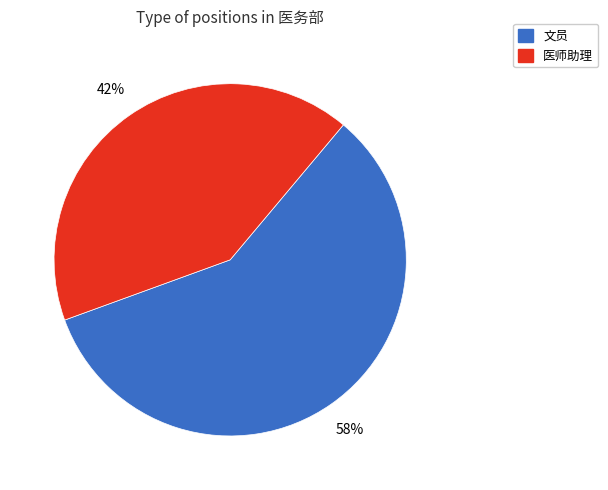

To the nearest percent, what is the combined percentage of 文员 and 医师助理?

100%